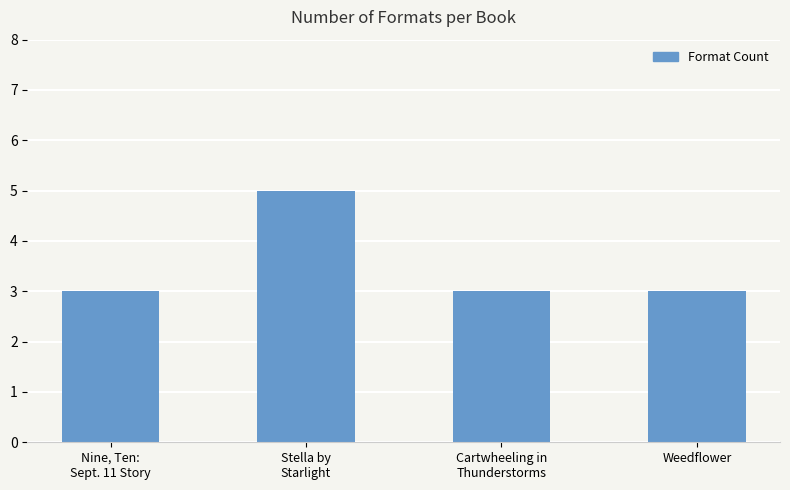

What is the maximum value shown in the chart?

5